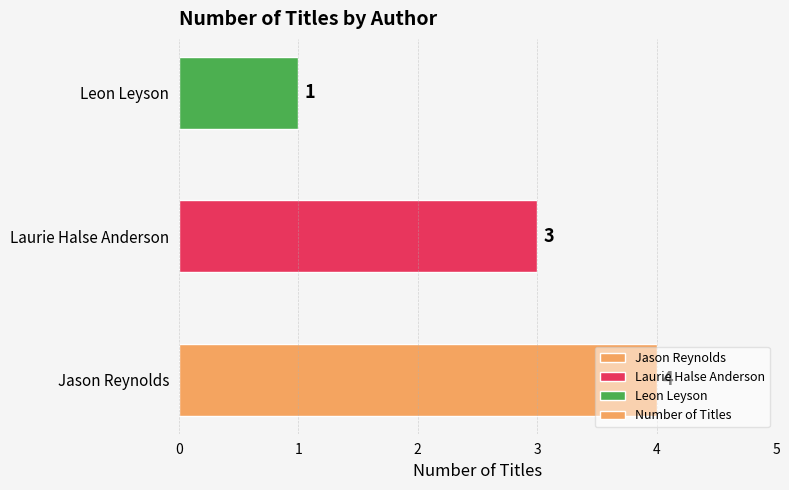

Which label corresponds to the smallest value in the chart?

Leon Leyson